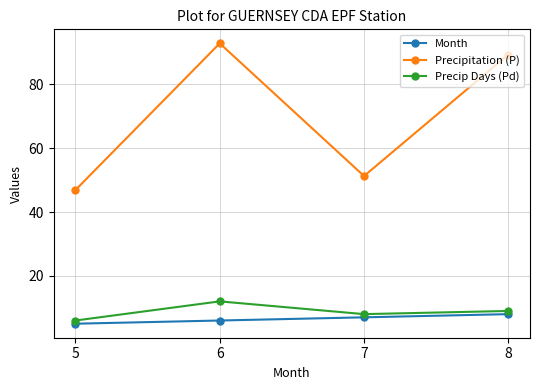

At which category does the chart reach its peak across all series?

6